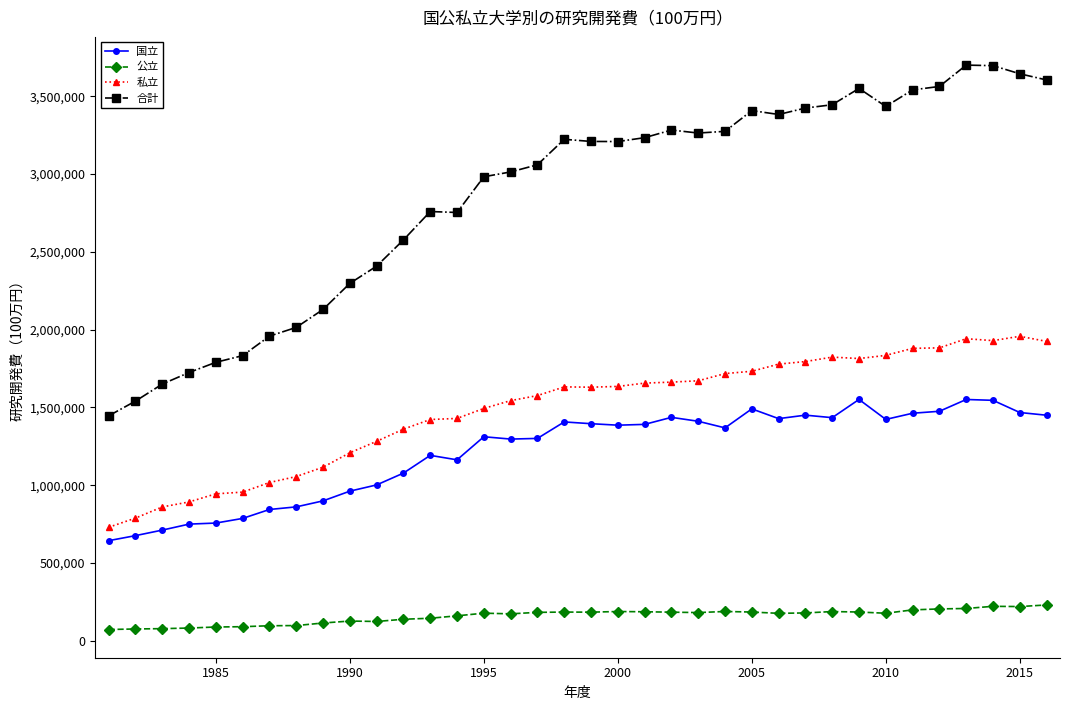

Which series has the widest spread of values?

合計